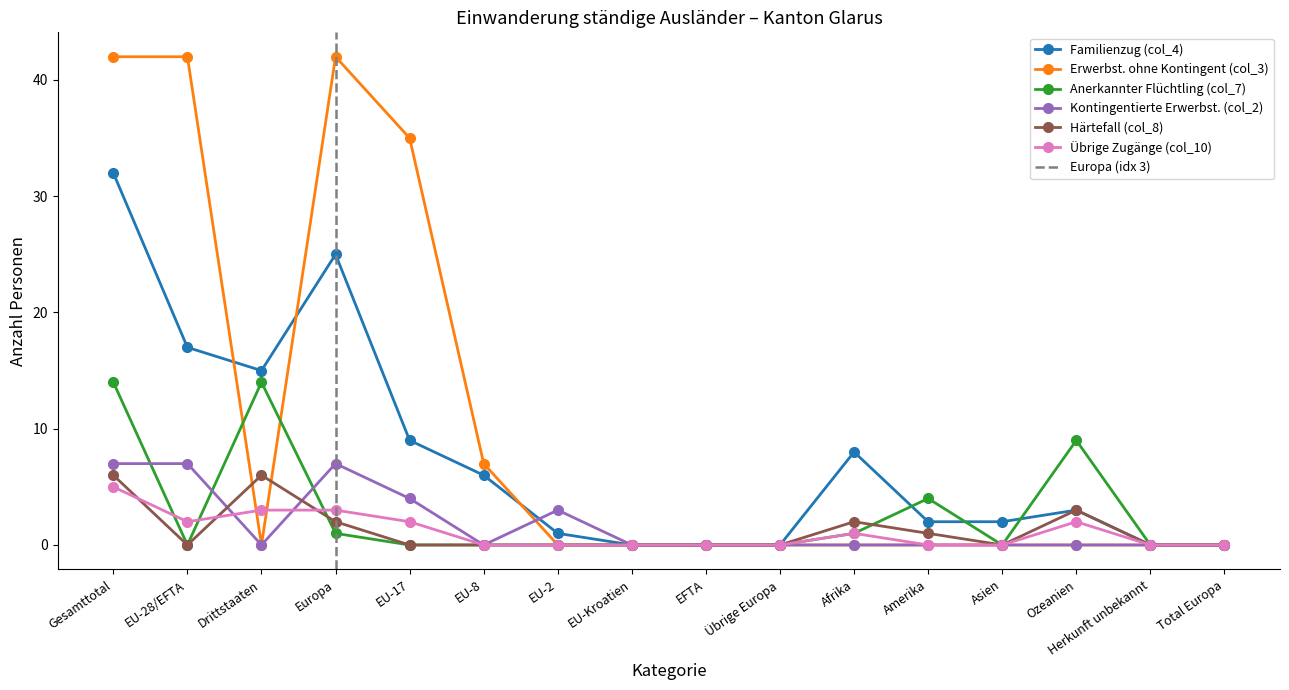

What position from the right is EU-28/EFTA?

15